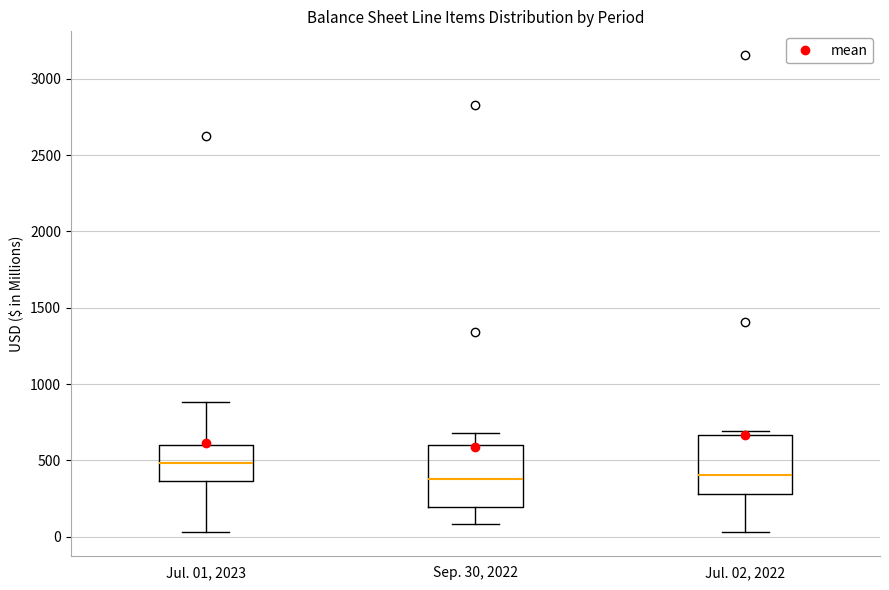

Reading left to right, transcribe this box plot: for each box, give where its median line is, the range the box spans, and where its two whiskers end, as read against the y-axis. The values are not printed on the chart, so give them approximately, as read against the axis.

Jul. 01, 2023: median 500, box 350 to 600, whiskers 50 to 900
Sep. 30, 2022: median 400, box 200 to 600, whiskers 100 to 700
Jul. 02, 2022: median 400, box 300 to 650, whiskers 50 to 700